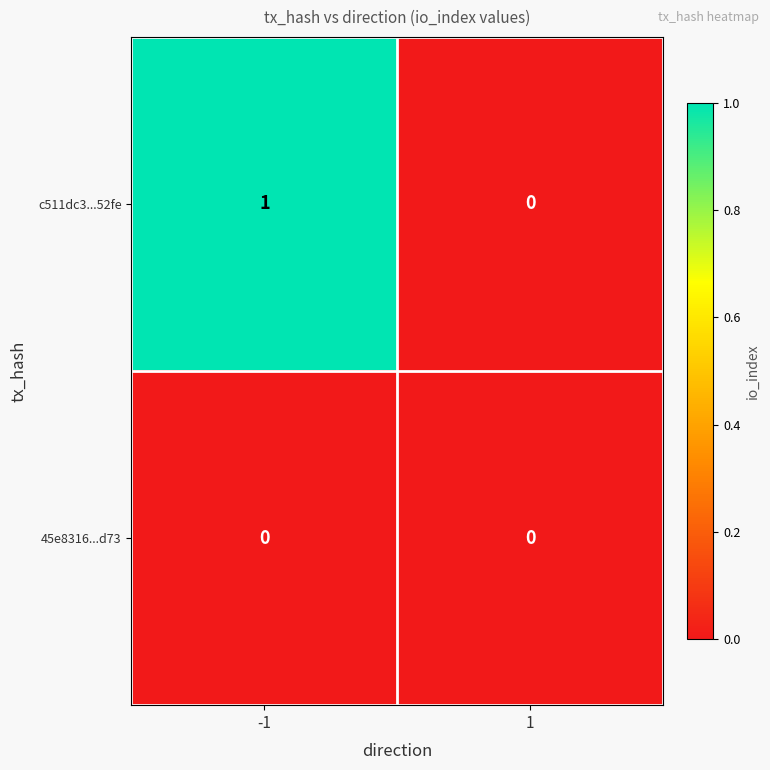

Rank the series by their maximum value, from highest to lowest.

c511dc3...52fe, 45e8316...d73